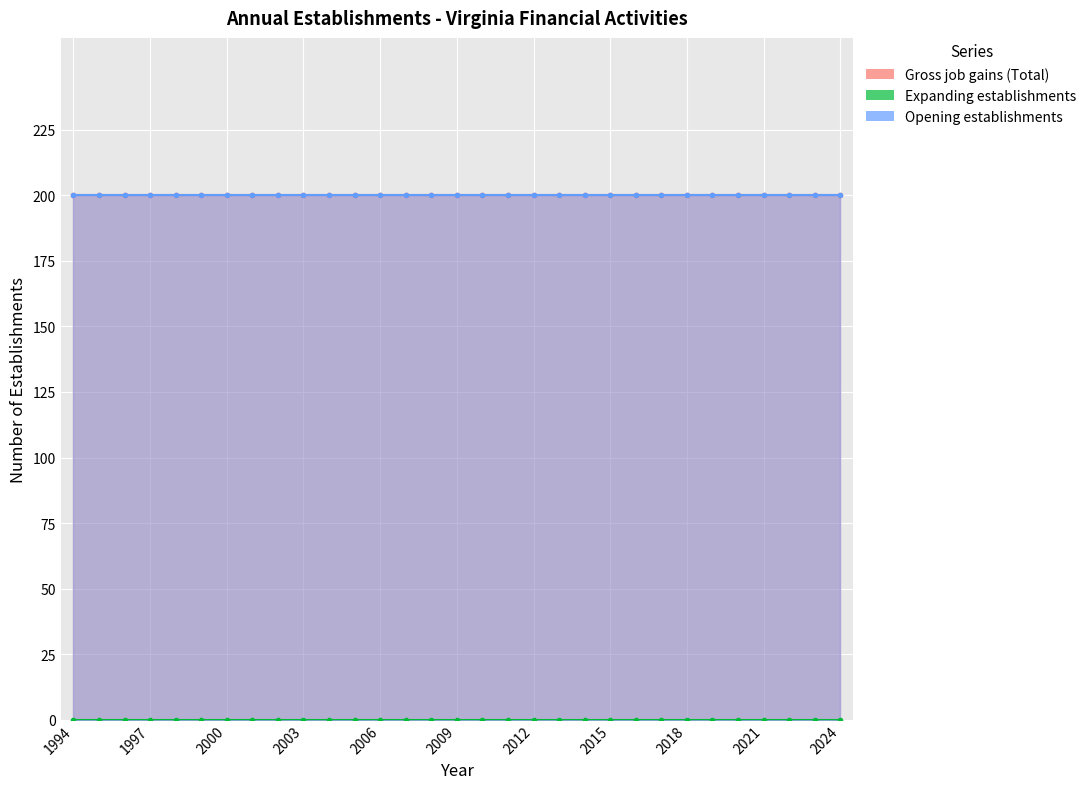

Reading left to right, what are all the values shown in this chart?

Gross job gains (Total): 1994=200	1995=200	1996=200	1997=200	1998=200	1999=200	2000=200	2001=200	2002=200	2003=200	2004=200	2005=200	2006=200	2007=200	2008=200	2009=200	2010=200	2011=200	2012=200	2013=200	2014=200	2015=200	2016=200	2017=200	2018=200	2019=200	2020=200	2021=200	2022=200	2023=200	2024=200
Expanding establishments: 1994=0	1995=0	1996=0	1997=0	1998=0	1999=0	2000=0	2001=0	2002=0	2003=0	2004=0	2005=0	2006=0	2007=0	2008=0	2009=0	2010=0	2011=0	2012=0	2013=0	2014=0	2015=0	2016=0	2017=0	2018=0	2019=0	2020=0	2021=0	2022=0	2023=0	2024=0
Opening establishments: 1994=200	1995=200	1996=200	1997=200	1998=200	1999=200	2000=200	2001=200	2002=200	2003=200	2004=200	2005=200	2006=200	2007=200	2008=200	2009=200	2010=200	2011=200	2012=200	2013=200	2014=200	2015=200	2016=200	2017=200	2018=200	2019=200	2020=200	2021=200	2022=200	2023=200	2024=200